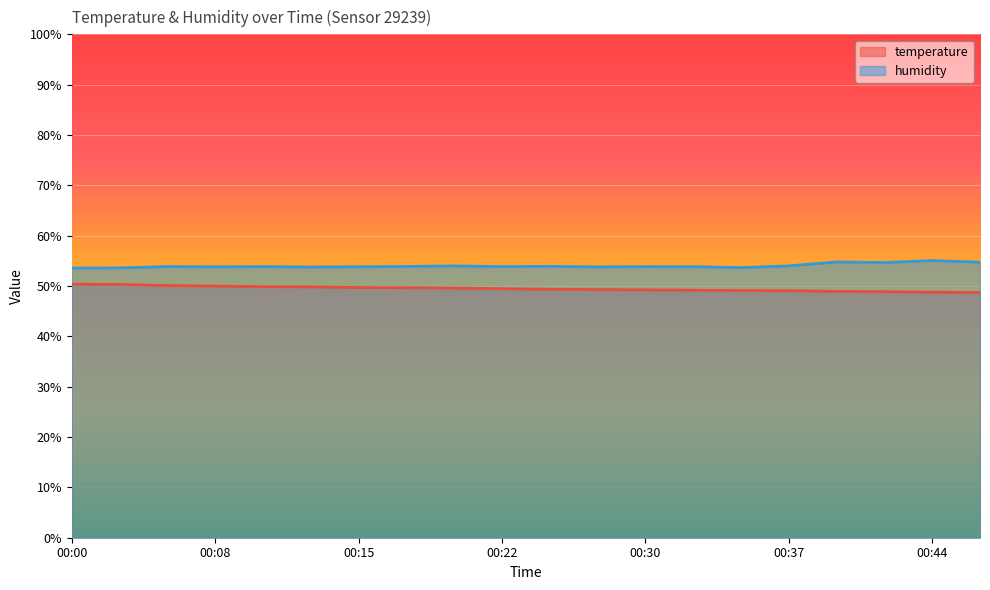

Read the humidity value at 00:42.

54.7